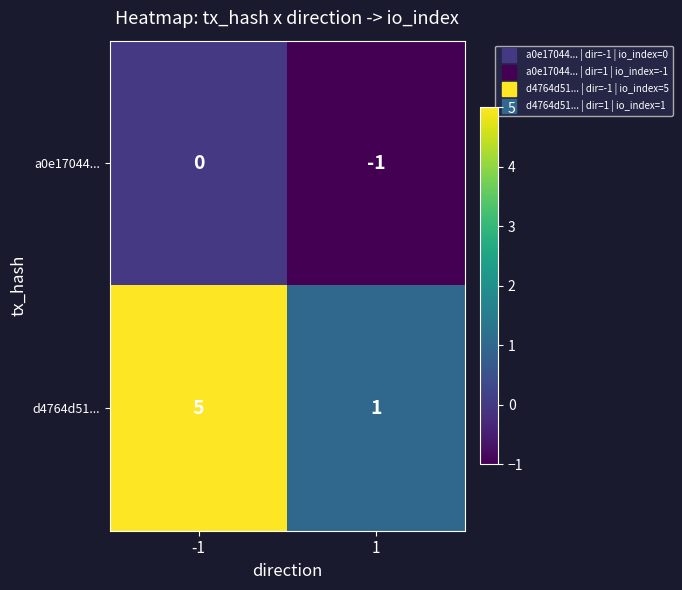

Reading left to right, list all the values displayed in this chart.

a0e17044...: 0	-1
d4764d51...: 5	1